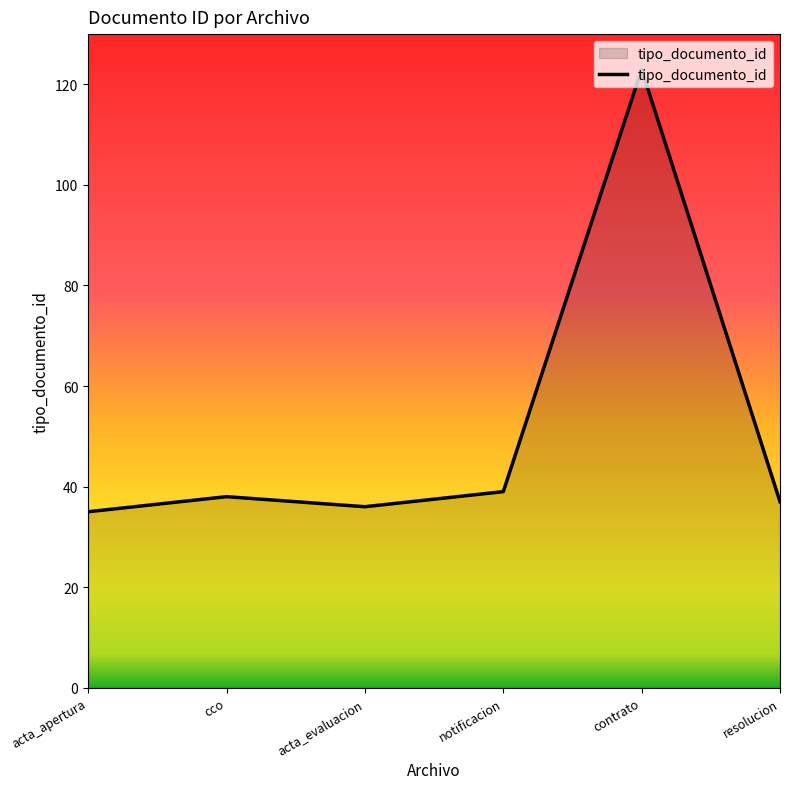

Reading right to left, extract all data points from this chart.

resolucion=37	contrato=123	notificacion=39	acta_evaluacion=36	cco=38	acta_apertura=35